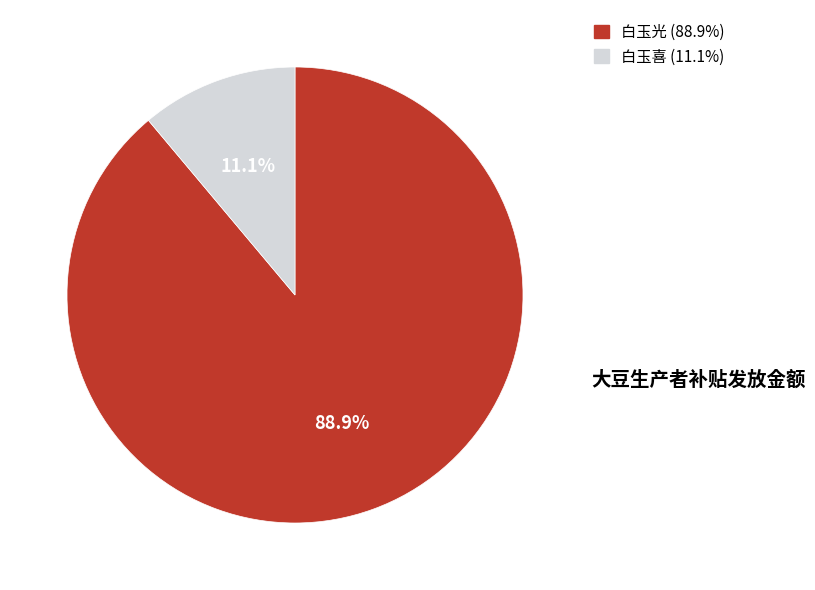

What is the total percentage of 白玉喜 and 白玉光?

100.0%